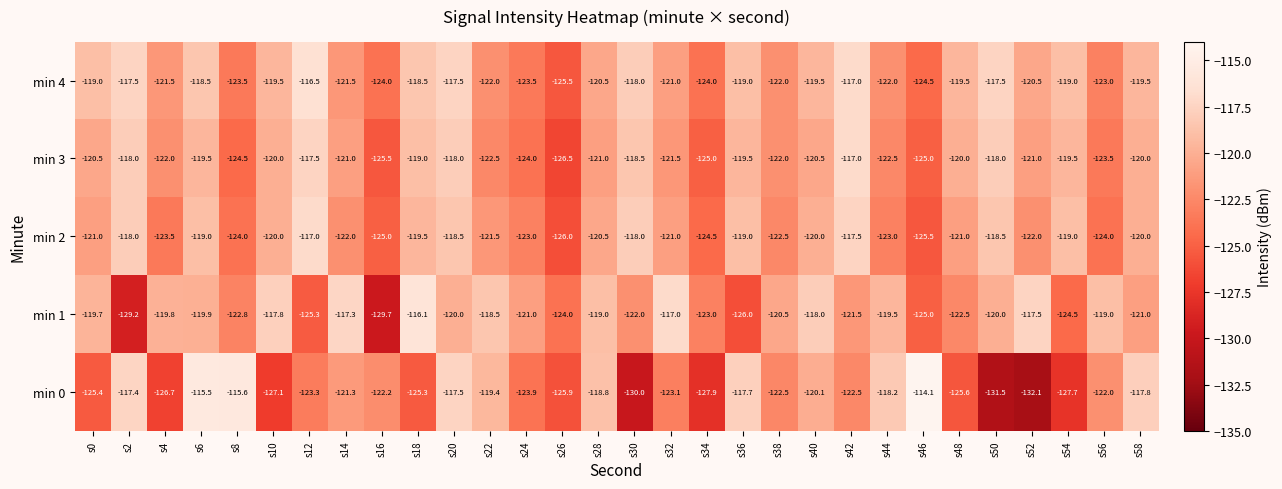

At which category is the sum across all series the highest?

s20